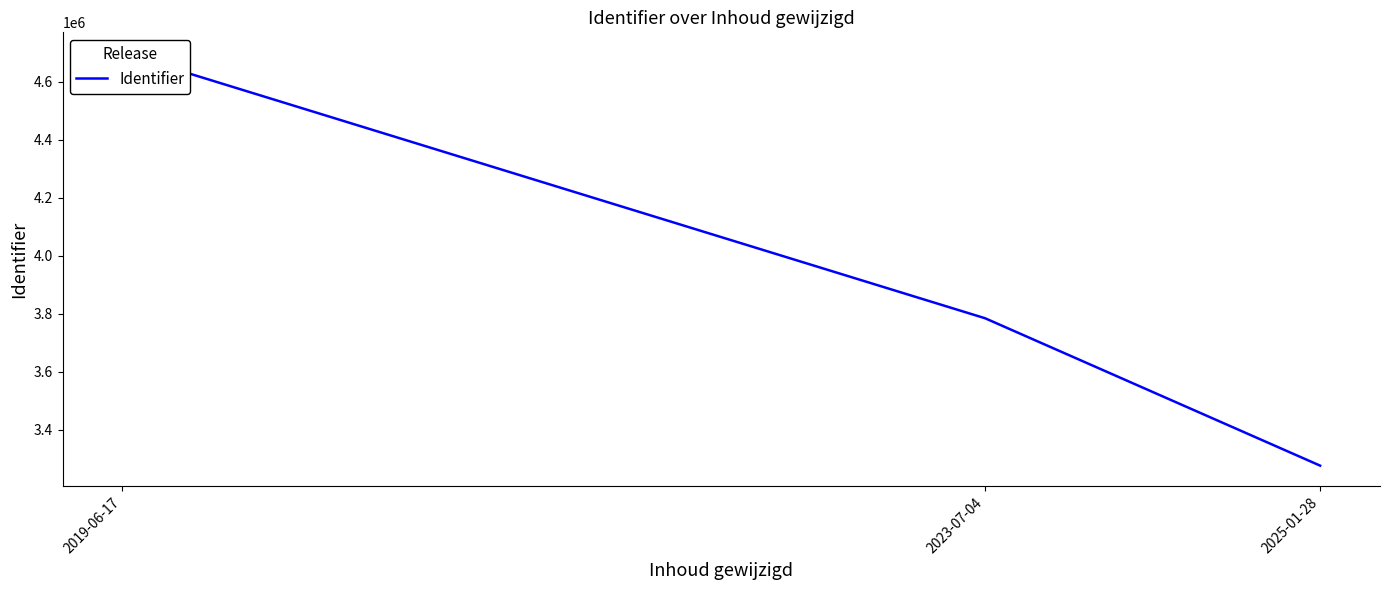

What is the approximate value at 2023-07-04?

3784712.0